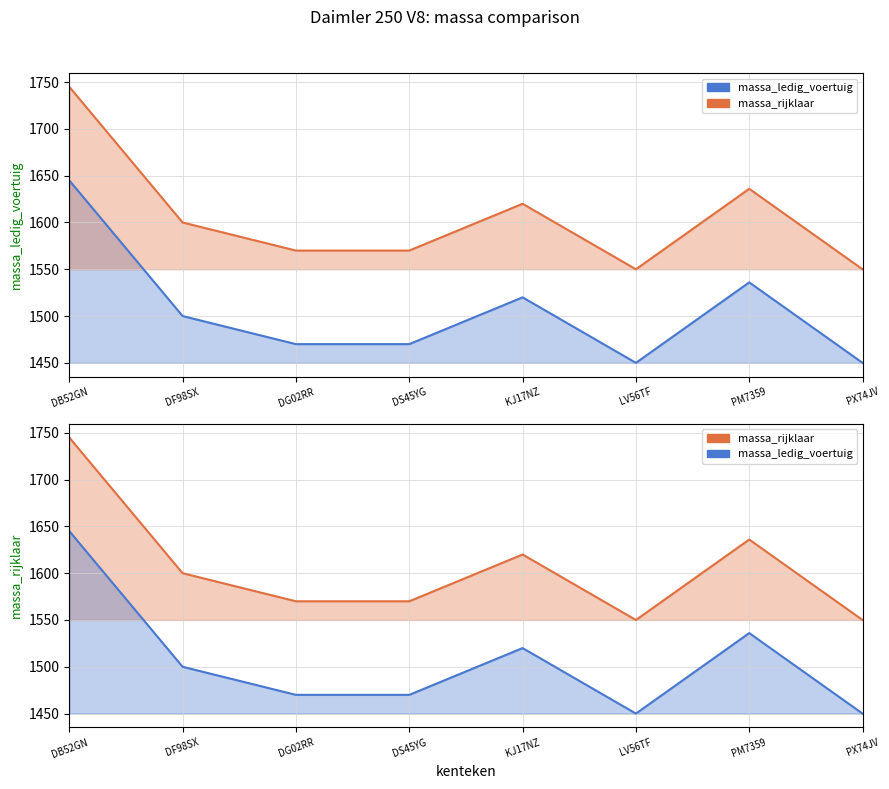

True or false: massa_ledig_voertuig and massa_rijklaar cross at least once.

False